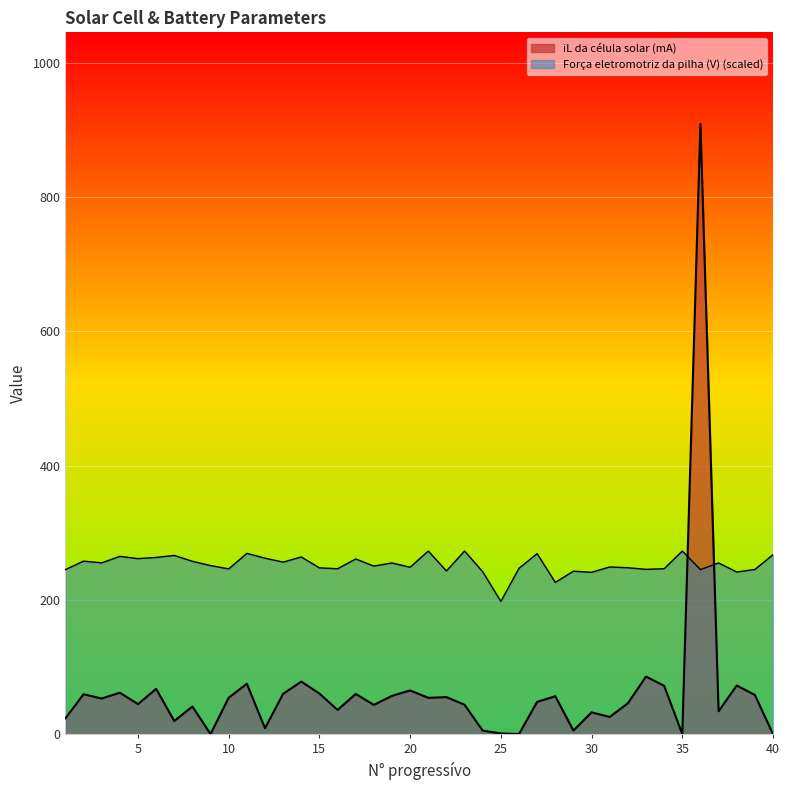

True or false: Força eletromotriz da pilha (V) has a value of 197.6 at 25.

True